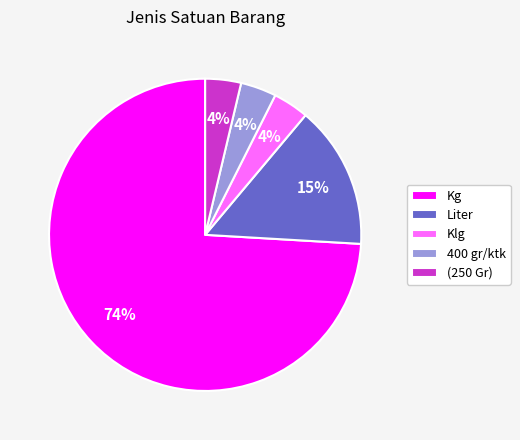

What is the majority slice?

Kg